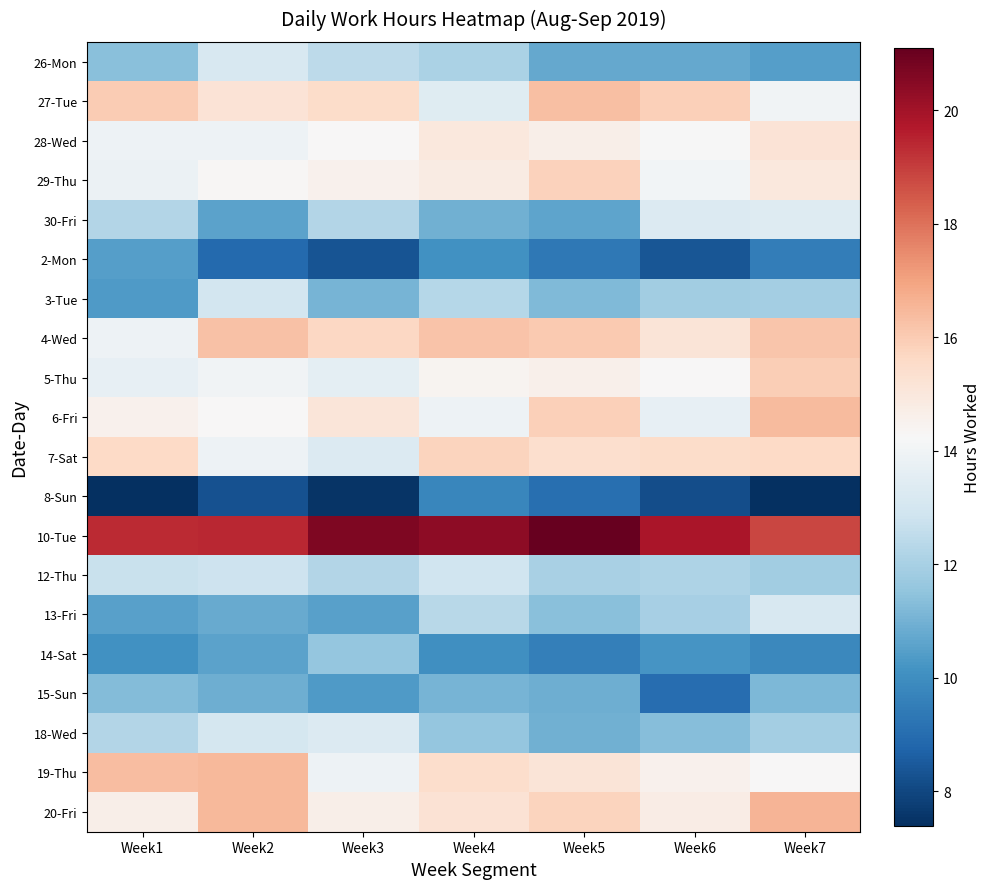

What is the total value across all series at Week7?

268.4